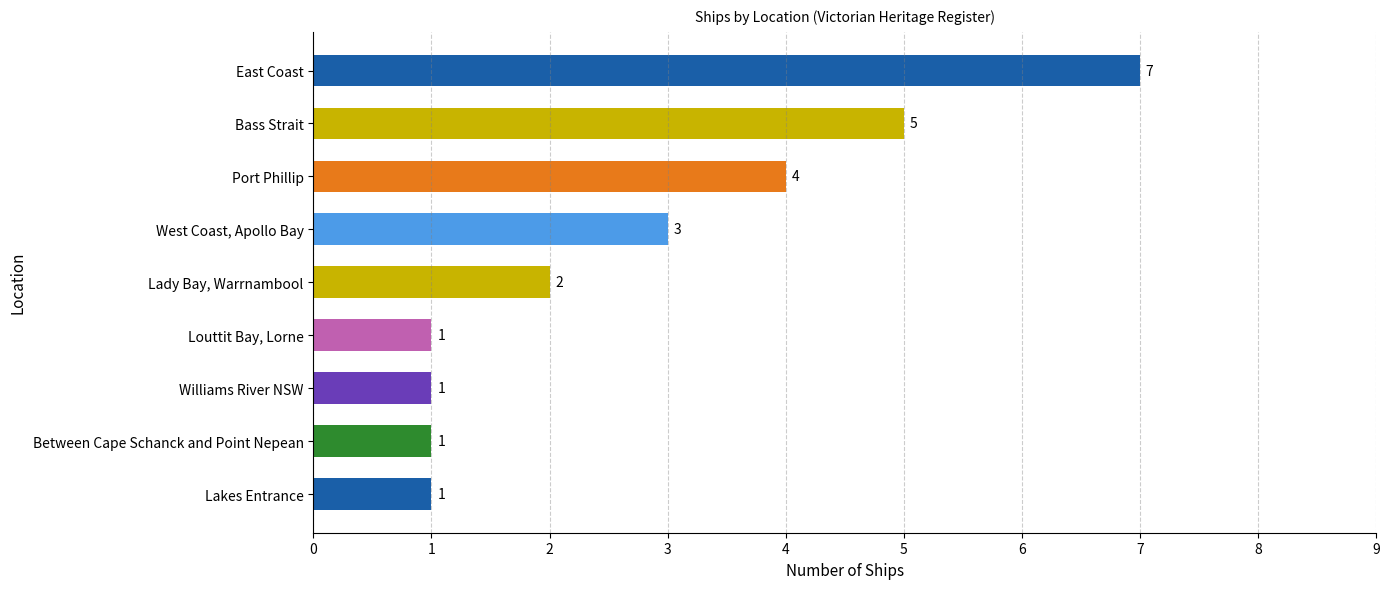

Count the number of categories in the chart.

9